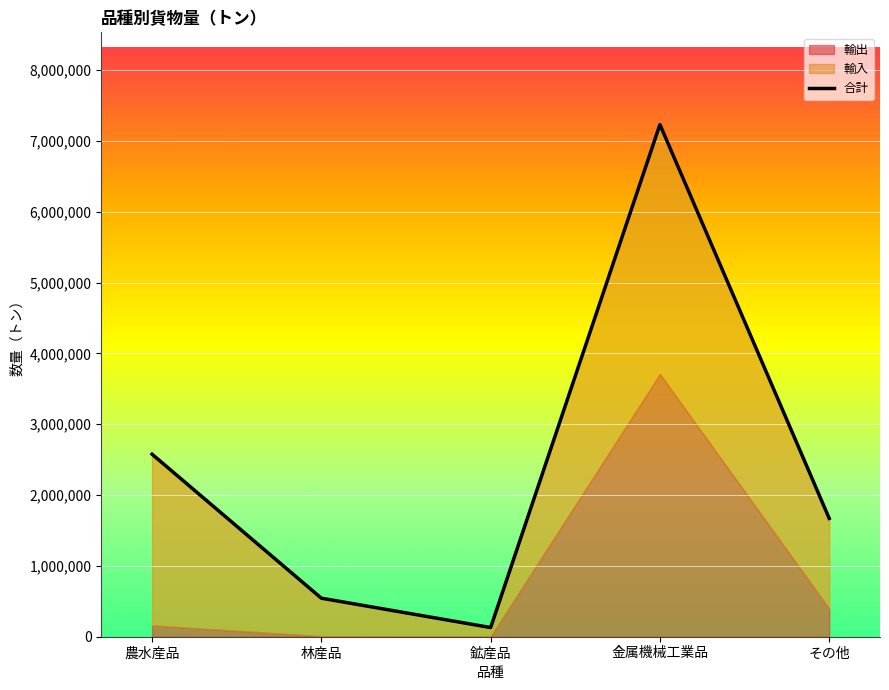

The 輸出 series shows 200979 at その他. True or false?

False